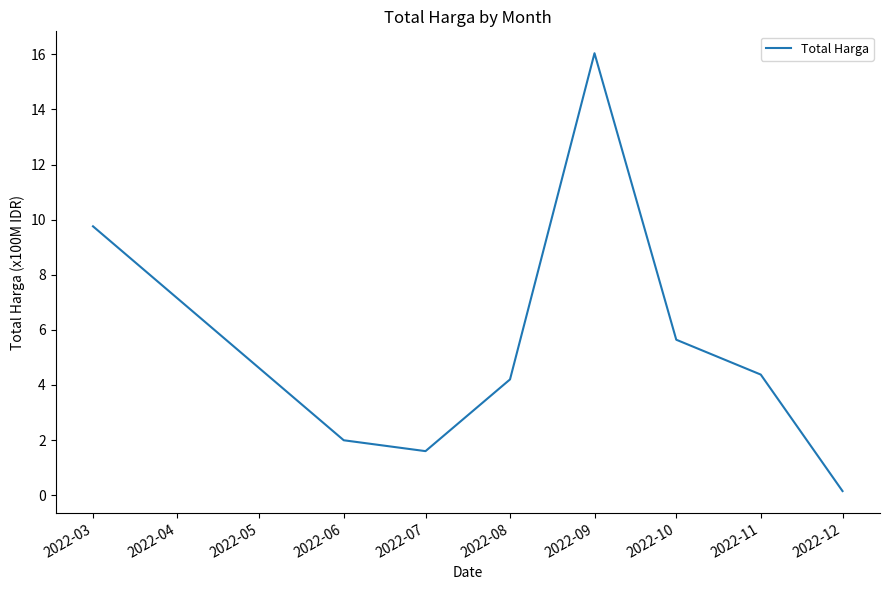

True or false: there are more than 0 points higher than both neighbors.

True